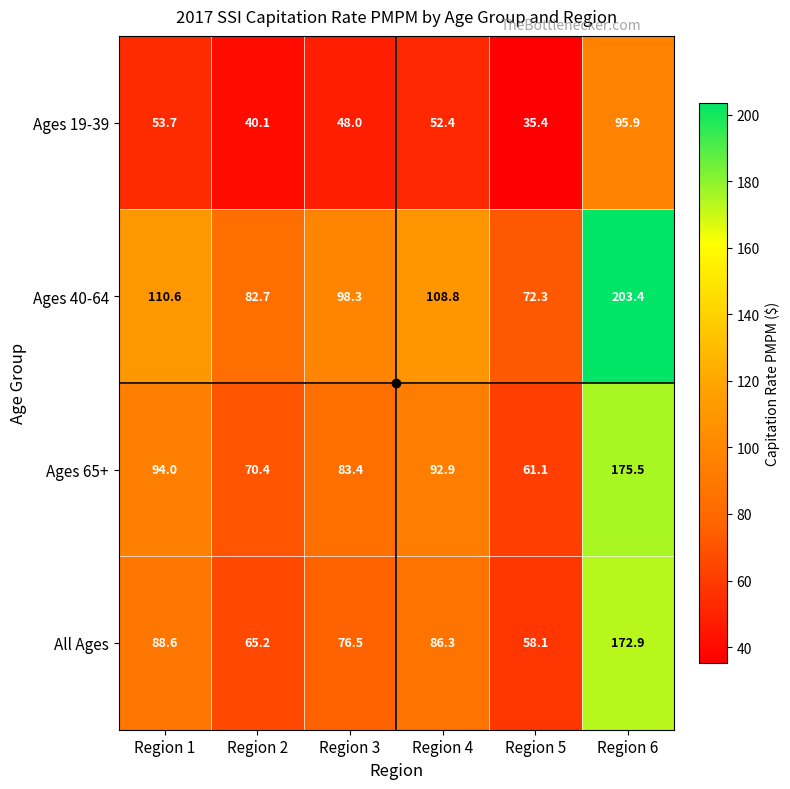

Which series has the largest total across all categories?

Ages 40-64